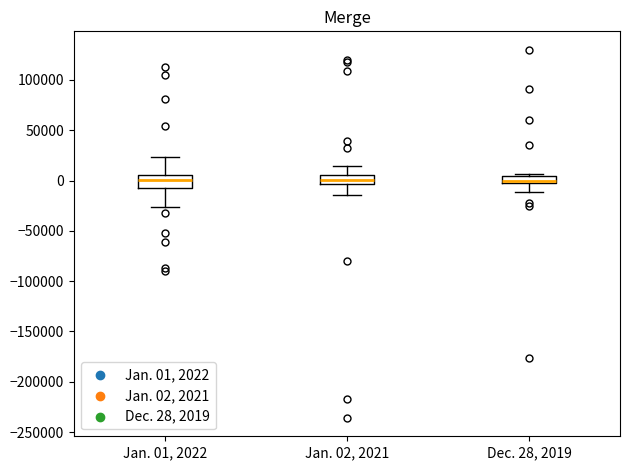

Where is the lower edge of the box for Dec. 28, 2019 on the y-axis? The values are not printed on the chart, so give them approximately, as read against the axis.

-5000